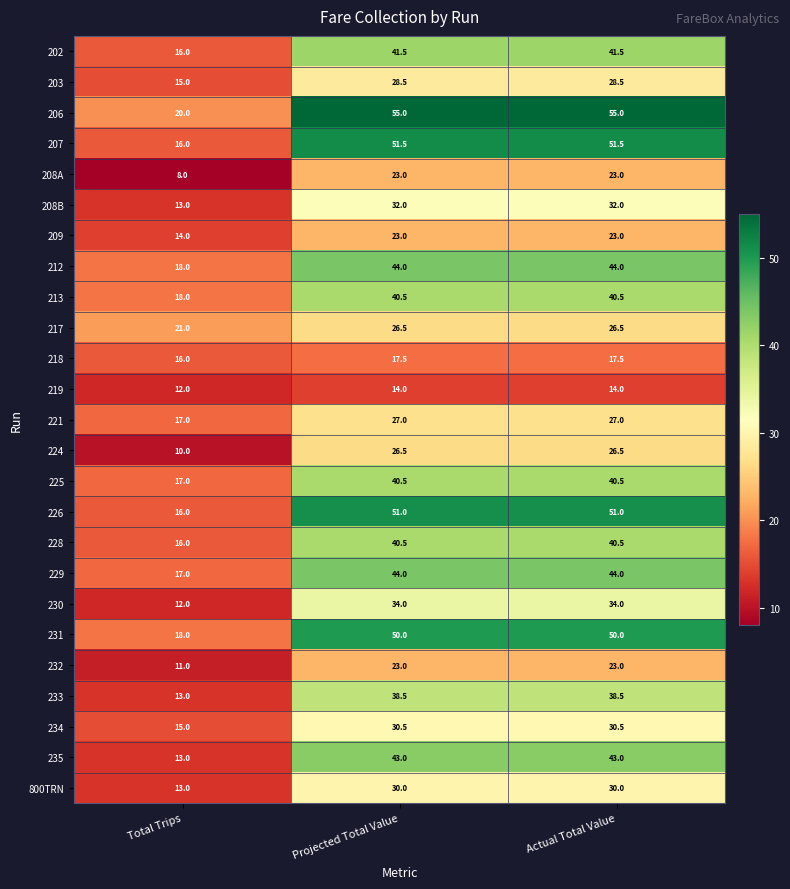

What is the difference between the maximum and minimum values in the 209 series?

9.0